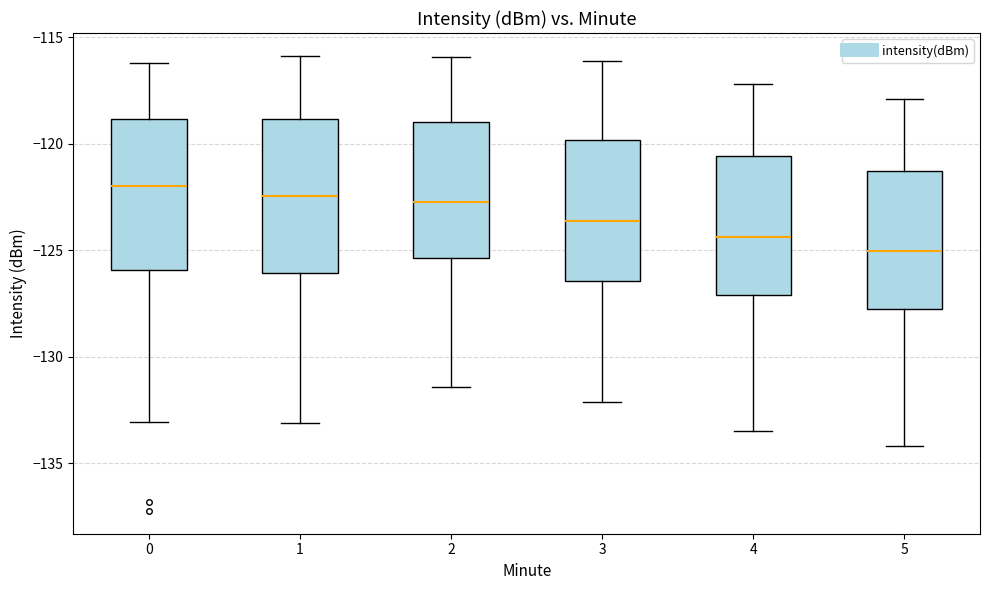

Where does the median line of the box at x = 5 sit on the y-axis? The values are not printed on the chart, so give them approximately, as read against the axis.

-125.0